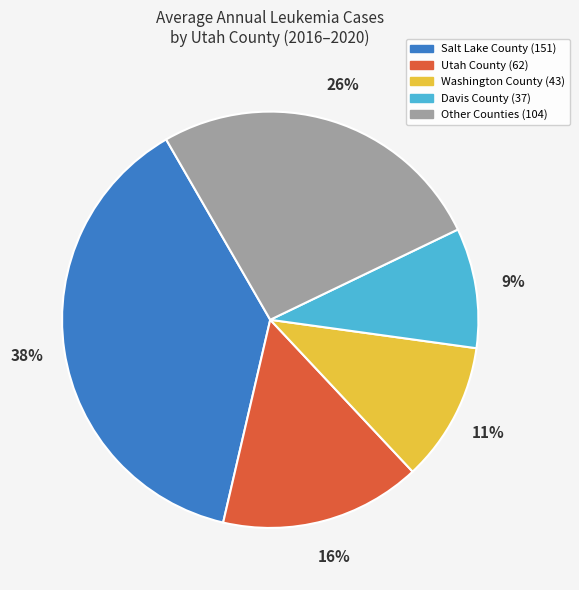

Does any single category account for the majority?

No